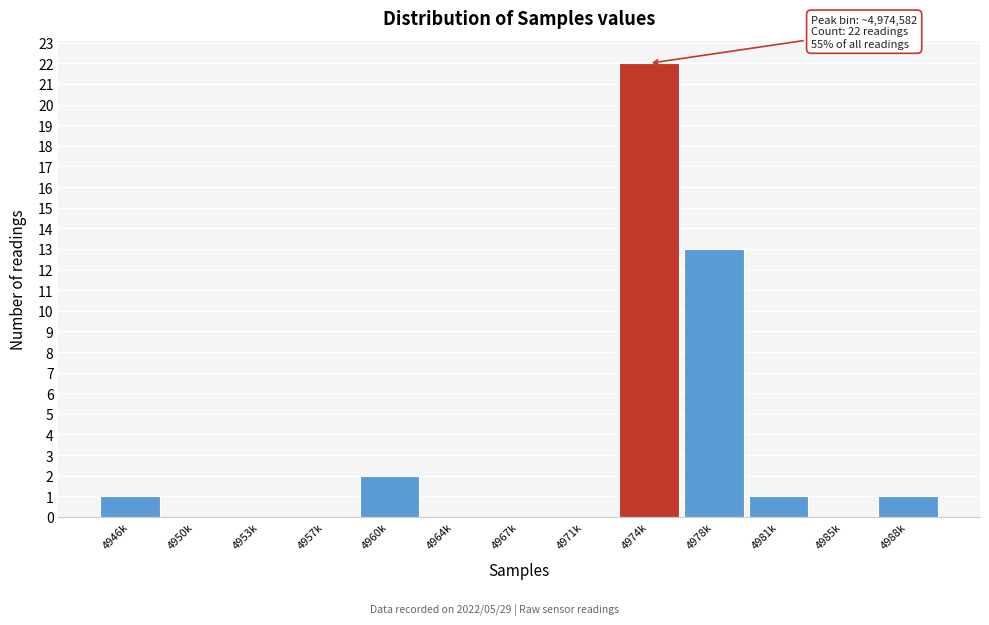

Reading right to left, what are all the values shown in this chart?

4988k=1	4985k=0	4981k=1	4978k=13	4974k=22	4971k=0	4967k=0	4964k=0	4960k=2	4957k=0	4953k=0	4950k=0	4946k=1